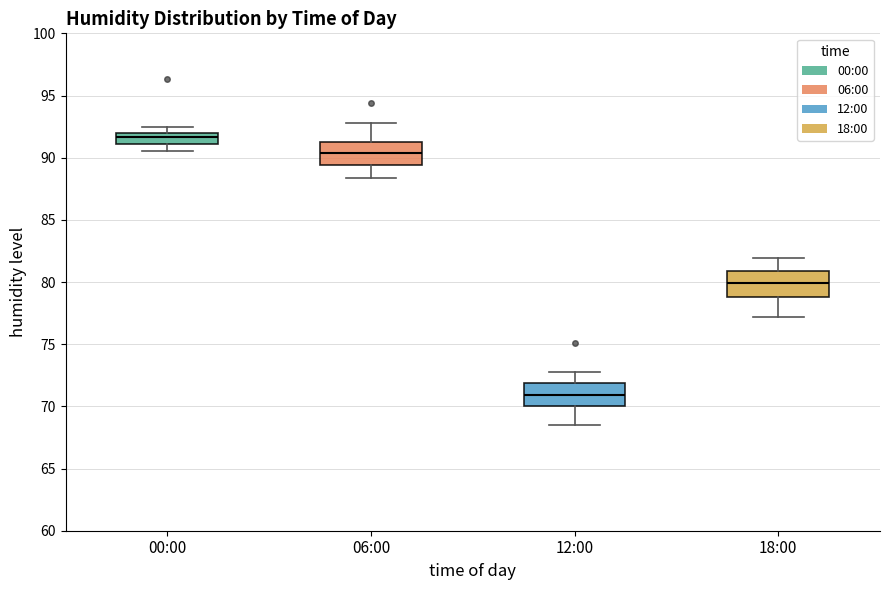

Where is the upper edge of the box for 00:00 on the y-axis? The values are not printed on the chart, so give them approximately, as read against the axis.

92.0